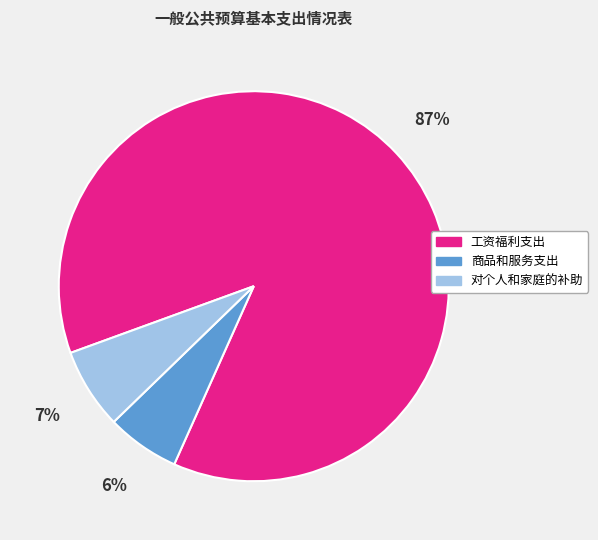

Between 对个人和家庭的补助 and 工资福利支出, which is larger?

工资福利支出